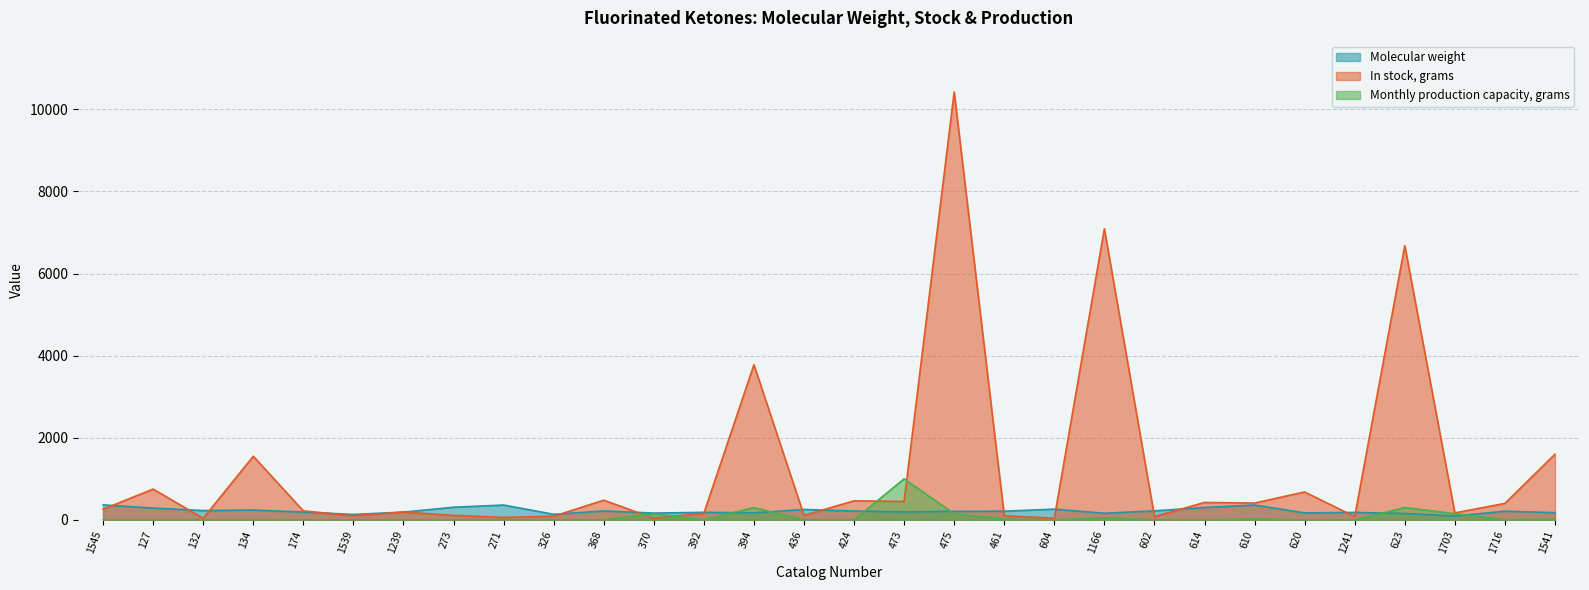

Reading left to right, transcribe all the data shown in this chart.

Molecular weight: 366.1	289.0	226.9	241.0	190.9	132.5	190.6	308.1	362.1	136.1	218.6	166.1	184.1	170.1	254.1	216.1	193.1	208.1	212.1	262.1	162.1	220.1	302.1	362.1	170.1	182.1	156.1	94.1	212.2	176.1
In stock, grams: 260.0	750.0	38.0	1550.0	220.0	100.0	190.0	110.0	60.0	90.0	480.0	40.0	160.0	3778.0	110.0	464.0	450.0	10420.0	100.0	40.0	7090.0	80.0	425.0	410.0	680.0	80.0	6680.0	170.0	402.0	1600.0
Monthly production capacity, grams: 0.0	0.0	0.0	0.0	0.0	0.0	0.0	0.0	0.0	0.0	0.0	150.0	0.0	300.0	0.0	0.0	1000.0	150.0	20.0	0.0	50.0	0.0	0.0	20.0	0.0	0.0	300.0	150.0	0.0	20.0